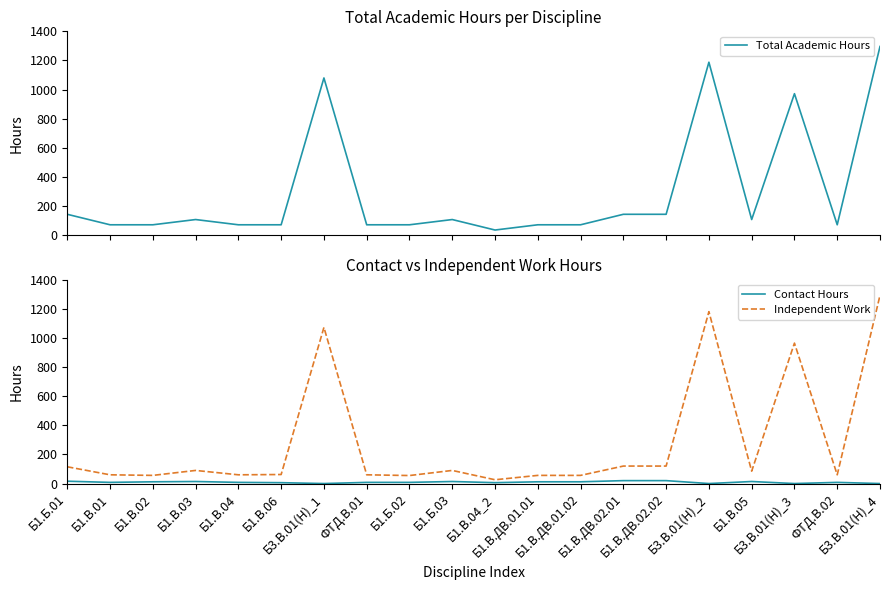

How many data points in Total Academic Hours are above 108?

7